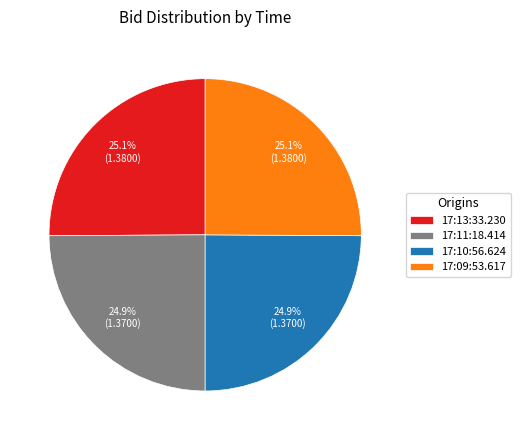

To the nearest percent, what is the combined percentage of 17:10:56.624 and 17:09:53.617?

50%